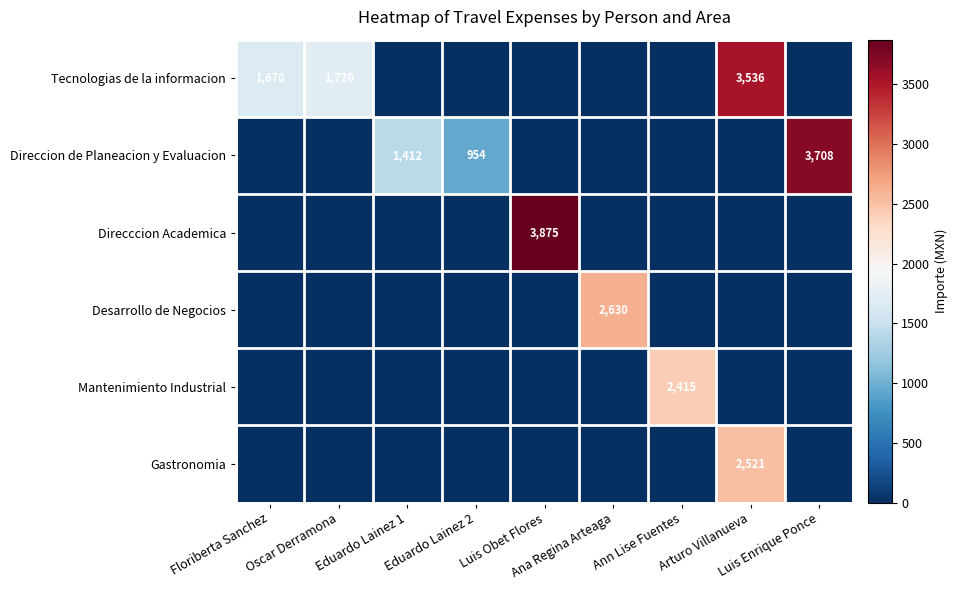

Which series changed the most between Floriberta Sanchez and Luis Obet Flores?

Direcccion Academica